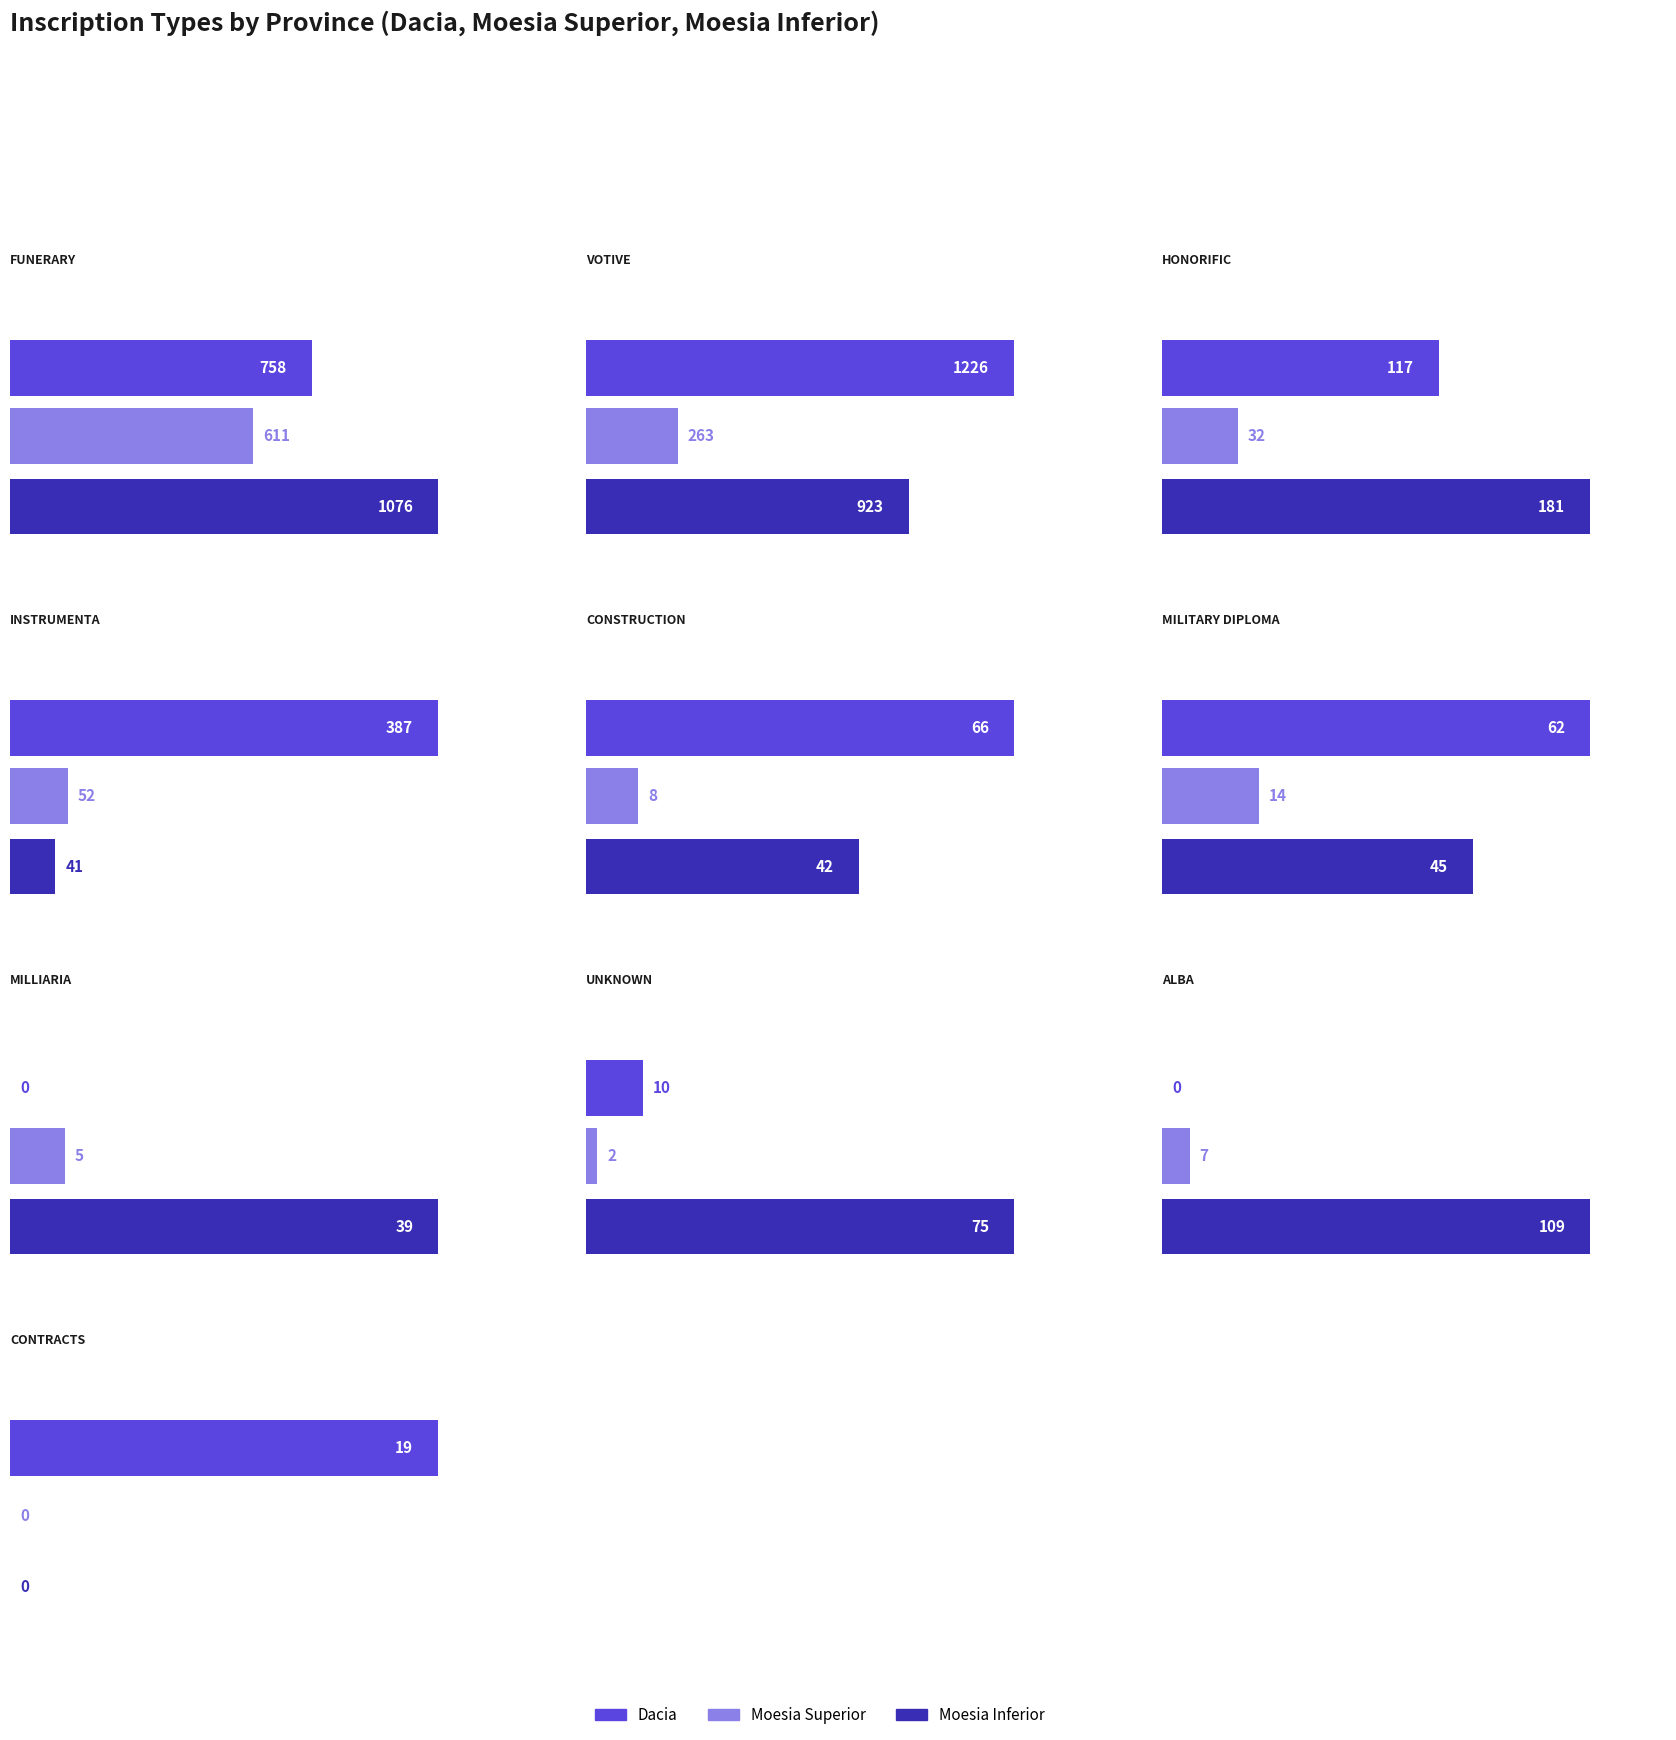

At which label does Moesia Superior first exceed 14?

Funerary